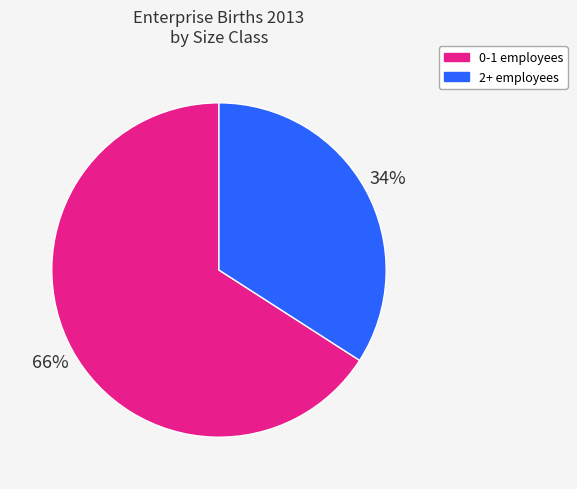

The 0-1 employees slice represents 66% of the pie. True or false?

True